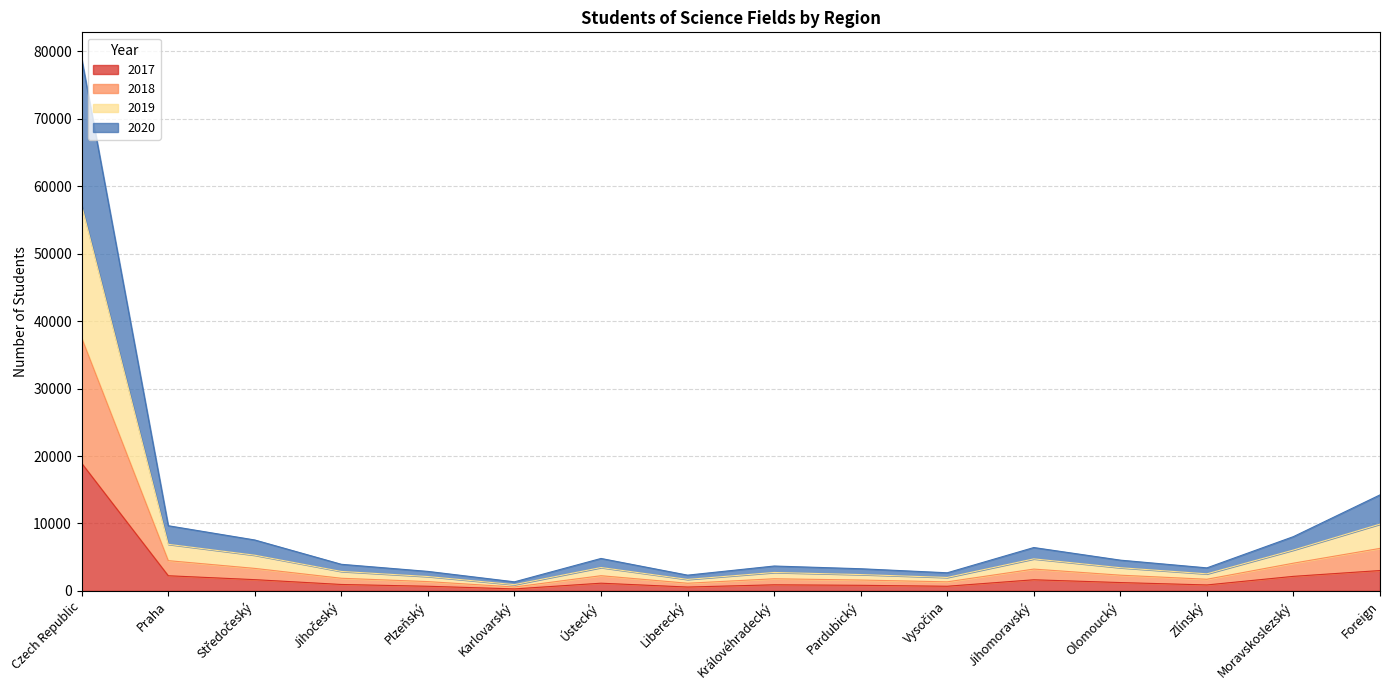

What is the lowest value of the 2017 series?

294